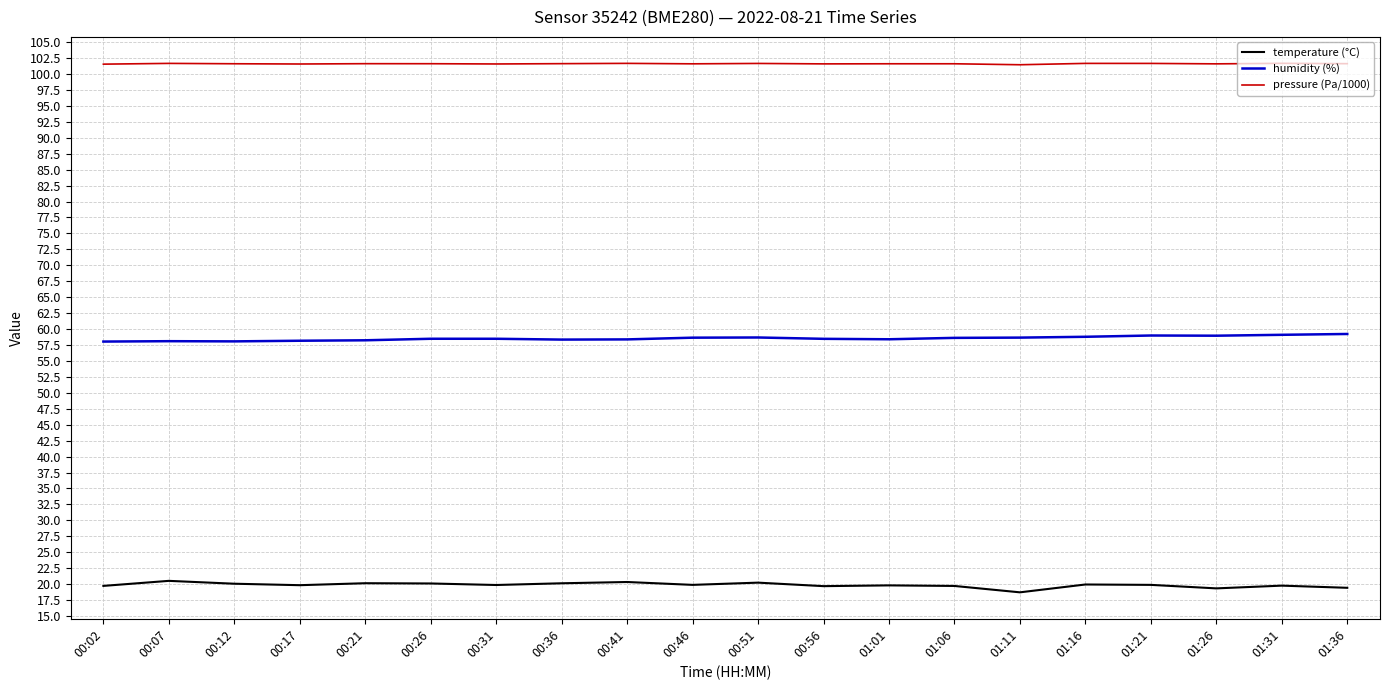

Is it true that temperature (°C) equals 19.9 at 01:21?

True